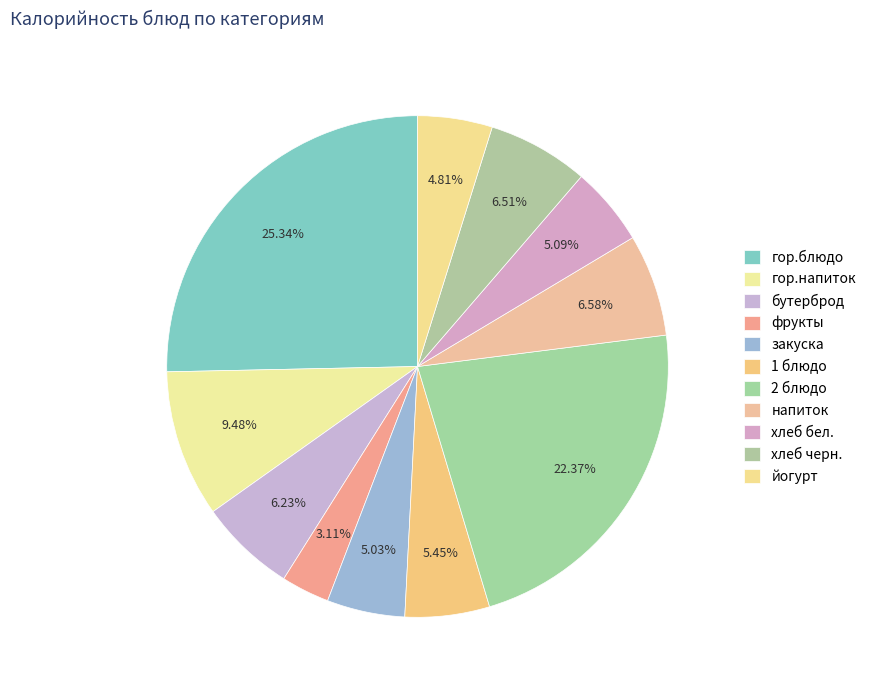

To the nearest percent, what is the average slice percentage?

9%